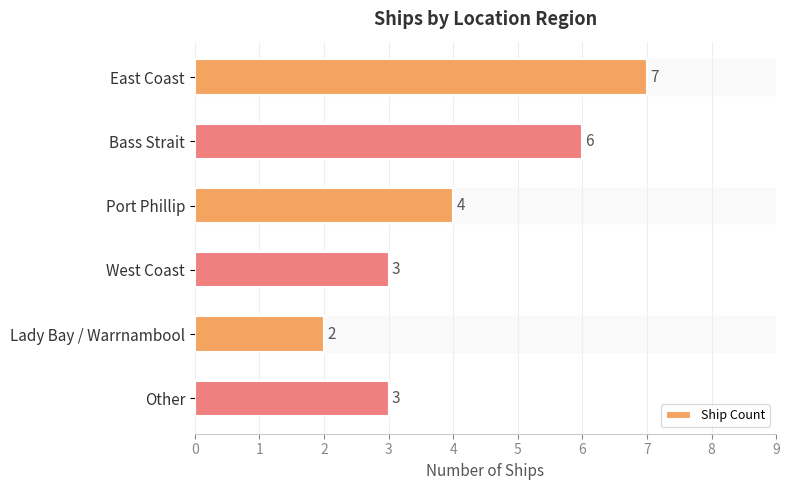

The value at East Coast is 3. True or false?

False